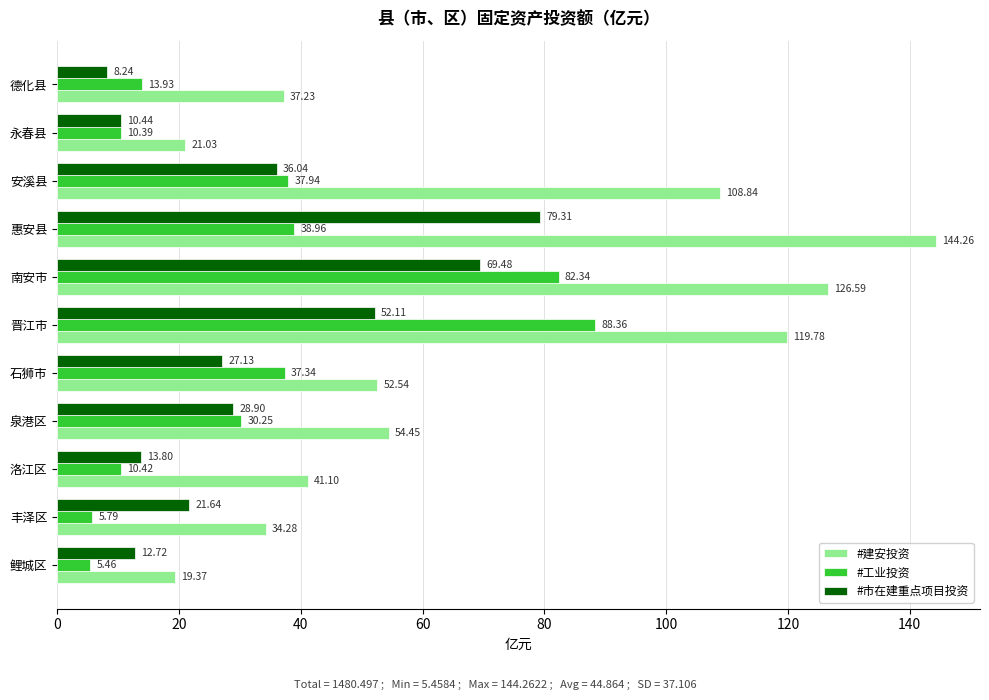

List the labels in order of #建安投资 value, largest first.

惠安县, 南安市, 晋江市, 安溪县, 泉港区, 石狮市, 洛江区, 德化县, 丰泽区, 永春县, 鲤城区